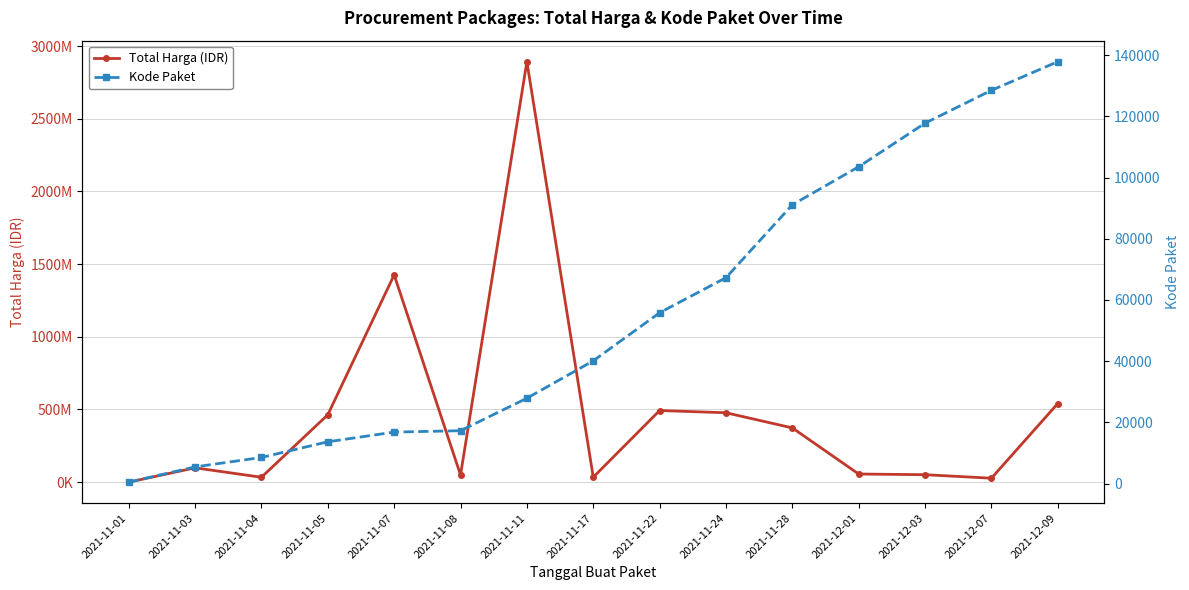

Reading left to right, what are all the values shown in this chart?

Total Harga (IDR): 333600	98772570	34000000	464002100	1425867900	49730040	2892122000	34292000	493000000	477600000	373404000	56152800	51601000	27412000	541071000
Kode Paket: 464	5449	8530	13652	16823	17272	27891	40112	55826	67279	91101	103541	117783	128516	137876